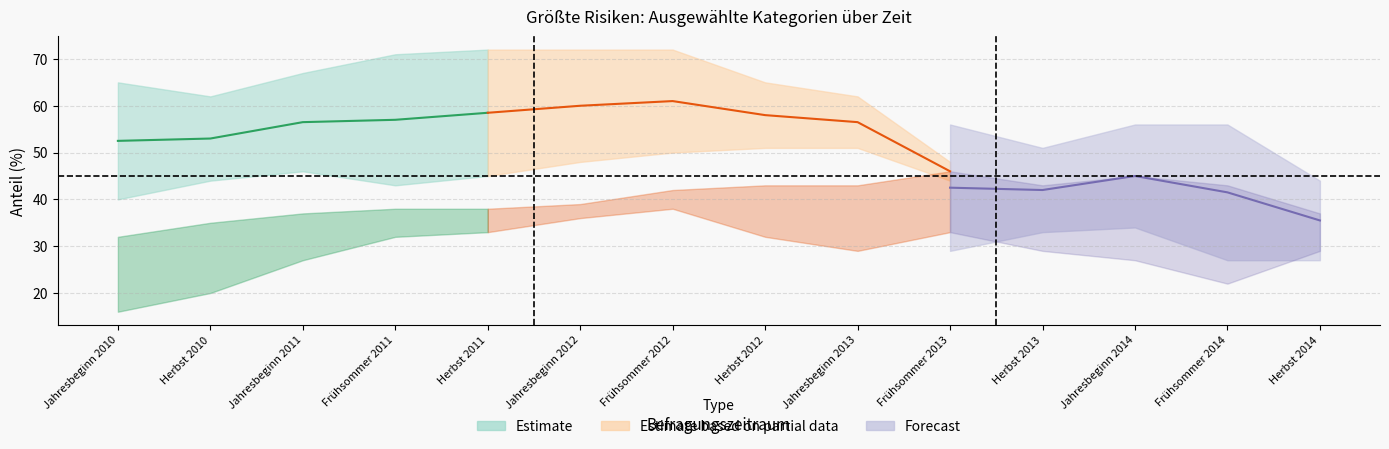

What position from the left is Jahresbeginn 2013?

9